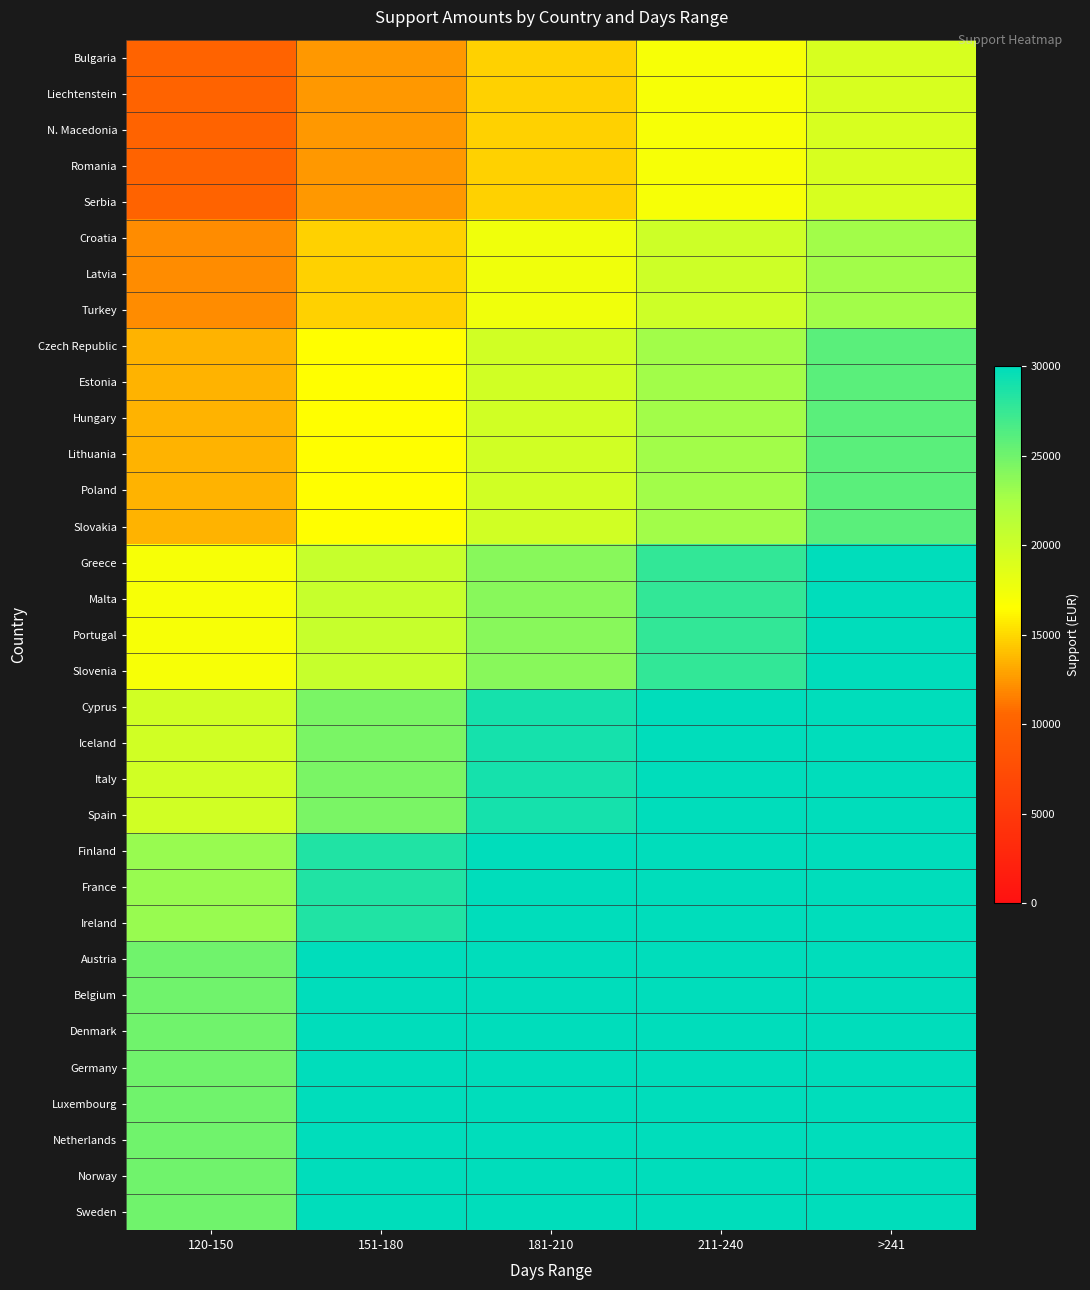

Reading right to left, what are all the values shown in this chart?

Bulgaria: >241=19250	211-240=17000	181-210=14750	151-180=12500	120-150=10250
Liechtenstein: >241=19250	211-240=17000	181-210=14750	151-180=12500	120-150=10250
N. Macedonia: >241=19250	211-240=17000	181-210=14750	151-180=12500	120-150=10250
Romania: >241=19250	211-240=17000	181-210=14750	151-180=12500	120-150=10250
Serbia: >241=19250	211-240=17000	181-210=14750	151-180=12500	120-150=10250
Croatia: >241=22750	211-240=20000	181-210=17500	151-180=14750	120-150=12000
Latvia: >241=22750	211-240=20000	181-210=17500	151-180=14750	120-150=12000
Turkey: >241=22750	211-240=20000	181-210=17500	151-180=14750	120-150=12000
Czech Republic: >241=26000	211-240=22750	181-210=19750	151-180=16500	120-150=13500
Estonia: >241=26000	211-240=22750	181-210=19750	151-180=16500	120-150=13500
Hungary: >241=26000	211-240=22750	181-210=19750	151-180=16500	120-150=13500
Lithuania: >241=26000	211-240=22750	181-210=19750	151-180=16500	120-150=13500
Poland: >241=26000	211-240=22750	181-210=19750	151-180=16500	120-150=13500
Slovakia: >241=26000	211-240=22750	181-210=19750	151-180=16500	120-150=13500
Greece: >241=30000	211-240=27750	181-210=24000	151-180=20500	120-150=17000
Malta: >241=30000	211-240=27750	181-210=24000	151-180=20500	120-150=17000
Portugal: >241=30000	211-240=27750	181-210=24000	151-180=20500	120-150=17000
Slovenia: >241=30000	211-240=27750	181-210=24000	151-180=20500	120-150=17000
Cyprus: >241=30000	211-240=30000	181-210=29000	151-180=24500	120-150=19750
Iceland: >241=30000	211-240=30000	181-210=29000	151-180=24500	120-150=19750
Italy: >241=30000	211-240=30000	181-210=29000	151-180=24500	120-150=19750
Spain: >241=30000	211-240=30000	181-210=29000	151-180=24500	120-150=19750
Finland: >241=30000	211-240=30000	181-210=30000	151-180=28500	120-150=23250
France: >241=30000	211-240=30000	181-210=30000	151-180=28500	120-150=23250
Ireland: >241=30000	211-240=30000	181-210=30000	151-180=28500	120-150=23250
Austria: >241=30000	211-240=30000	181-210=30000	151-180=30000	120-150=25000
Belgium: >241=30000	211-240=30000	181-210=30000	151-180=30000	120-150=25000
Denmark: >241=30000	211-240=30000	181-210=30000	151-180=30000	120-150=25000
Germany: >241=30000	211-240=30000	181-210=30000	151-180=30000	120-150=25000
Luxembourg: >241=30000	211-240=30000	181-210=30000	151-180=30000	120-150=25000
Netherlands: >241=30000	211-240=30000	181-210=30000	151-180=30000	120-150=25000
Norway: >241=30000	211-240=30000	181-210=30000	151-180=30000	120-150=25000
Sweden: >241=30000	211-240=30000	181-210=30000	151-180=30000	120-150=25000